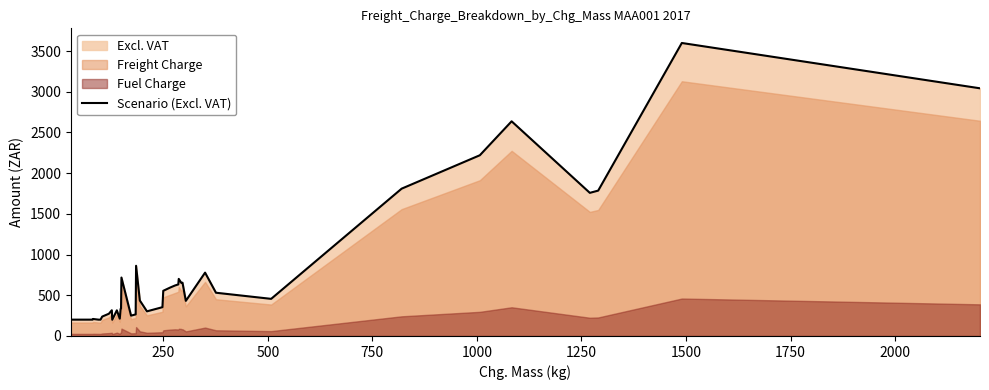

What is the highest value of the Scenario (Excl. VAT) series?

3599.0